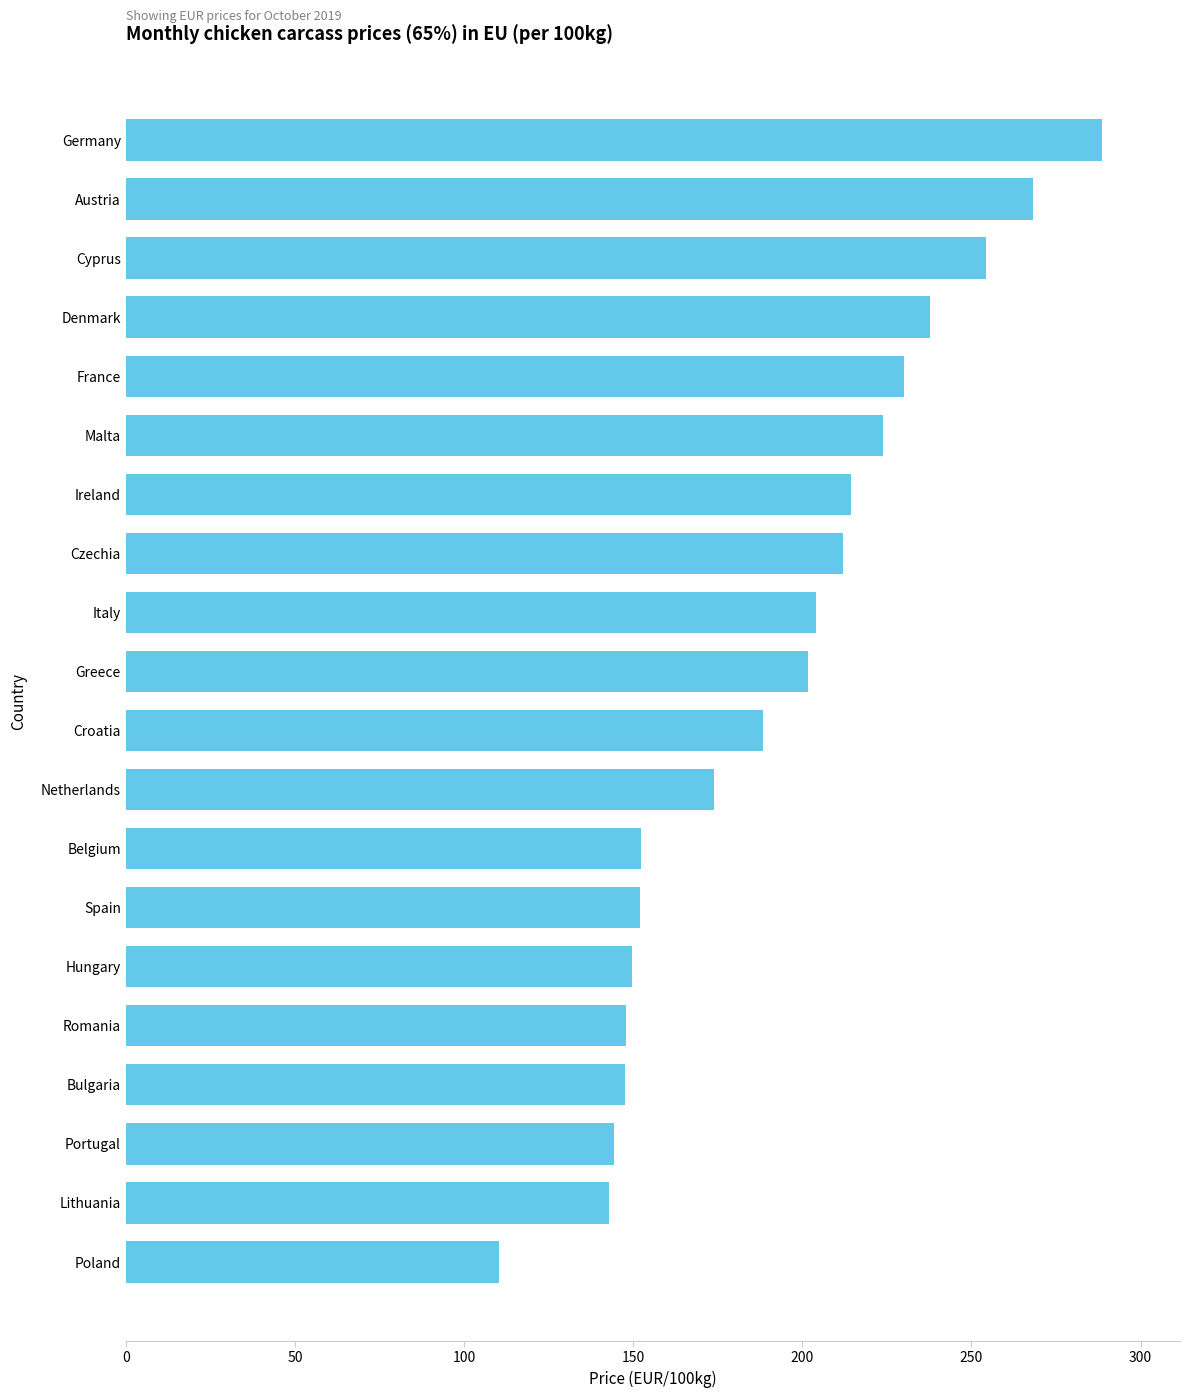

What is the ratio of the value at France to the value at Ireland?

1.1